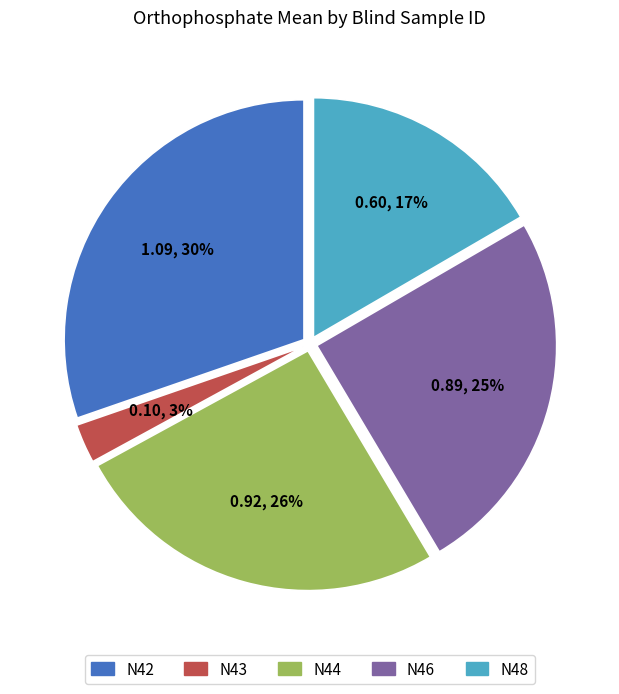

How many segments does this pie chart have?

5